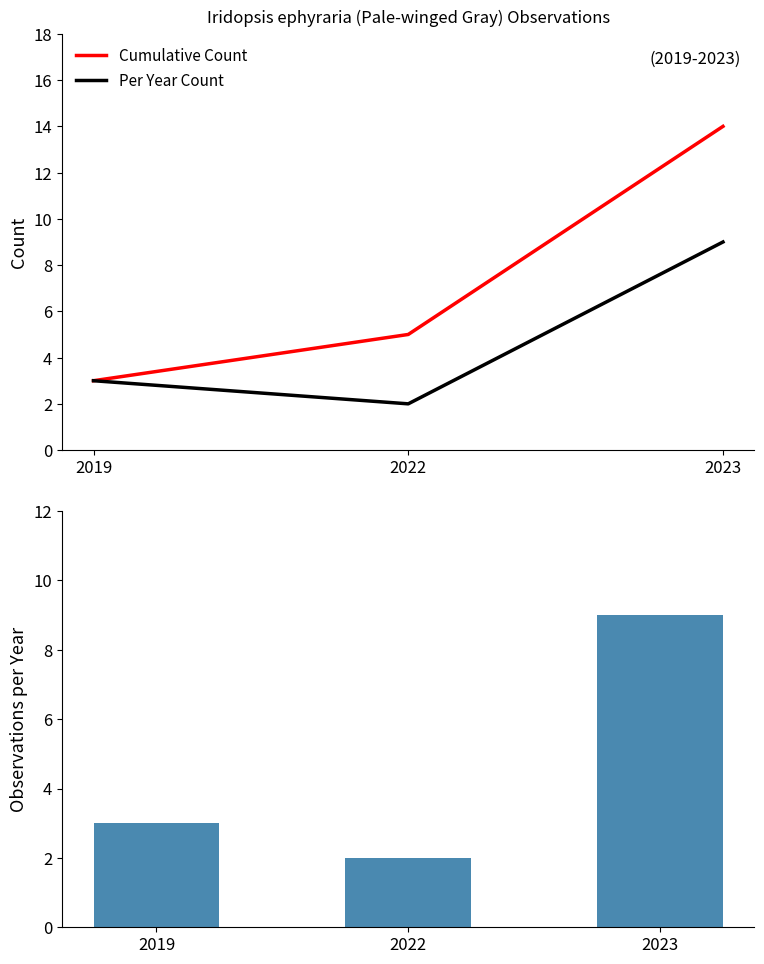

What is the difference between the maximum and second lowest values in the Observations per Year series?

6